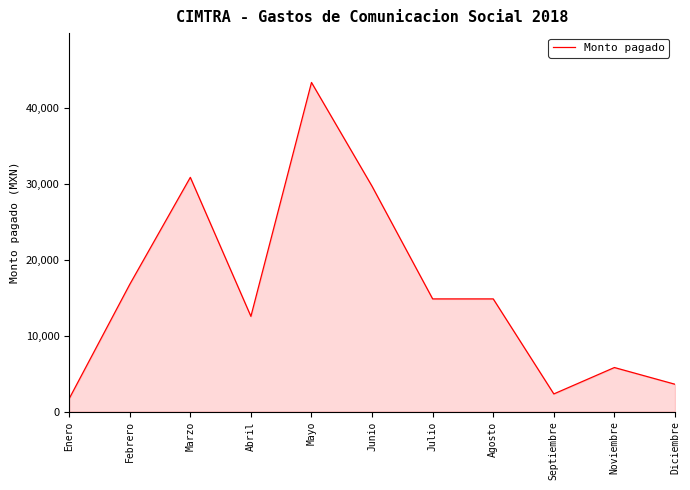

Between Marzo and Noviembre, which is larger?

Marzo